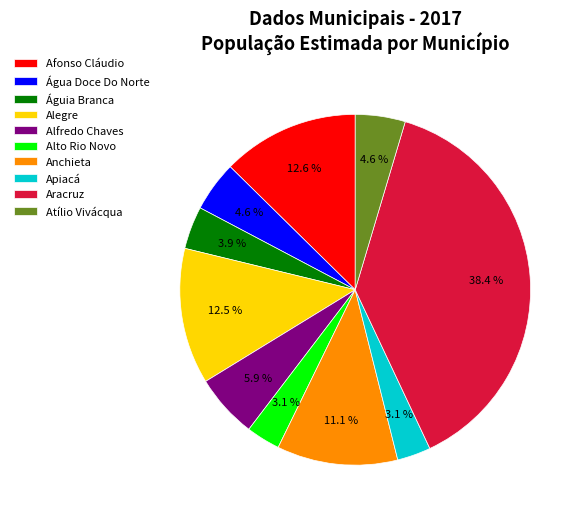

True or false: Alto Rio Novo accounts for 3% of the total.

True